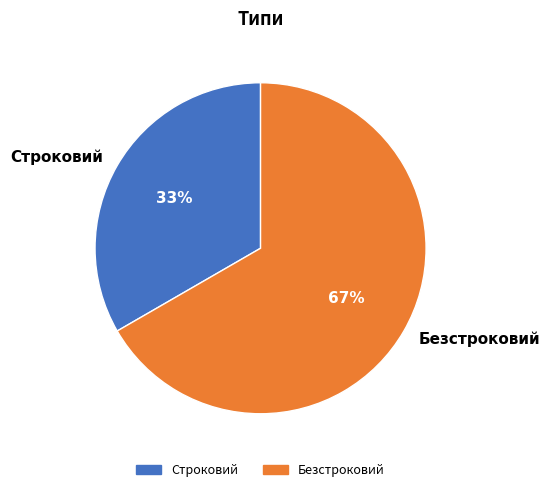

What percentage is the Строковий slice, to the nearest percent?

33%